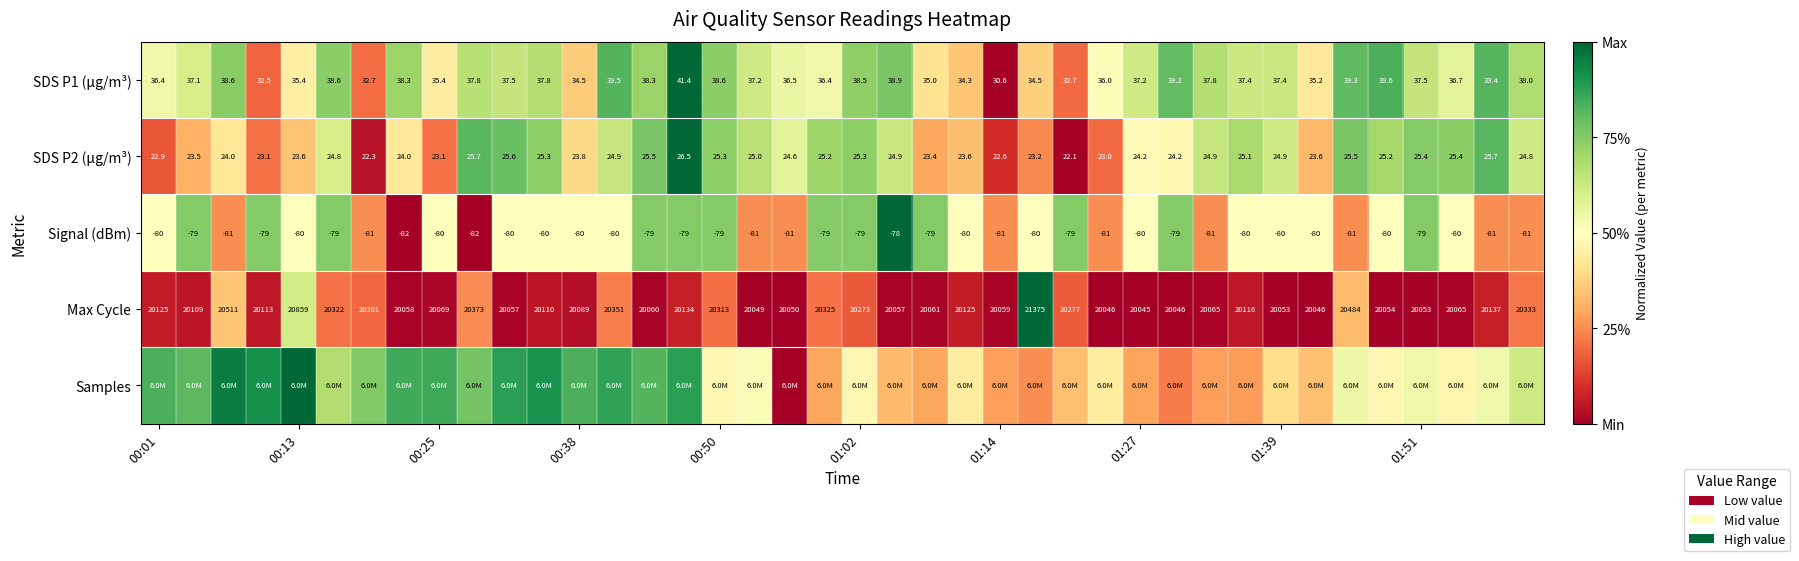

How many data points in Signal (dBm) are less than -80?

12